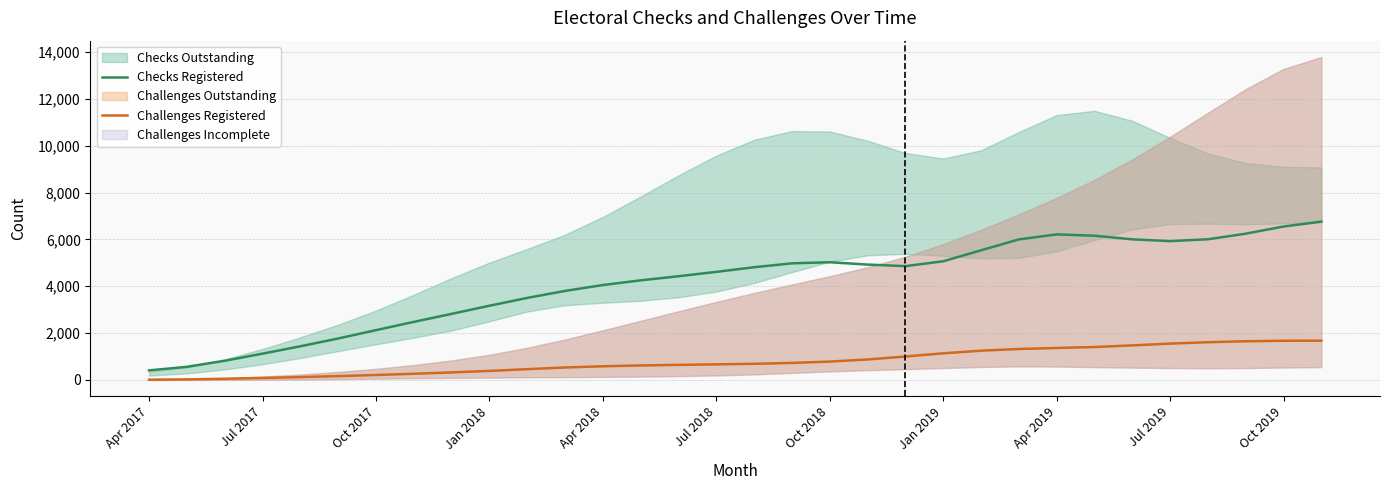

Reading right to left, list all the values displayed in this chart.

Checks Registered: 6757.4	6549.0	6243.9	6005.1	5925.2	6001.9	6156.4	6212.5	5998.3	5533.8	5064.8	4857.7	4924.5	5024.2	4977.5	4811.6	4613.2	4426.9	4251.6	4051.1	3800.2	3502.2	3167.5	2820.8	2478.5	2126.2	1770.0	1436.8	1122.6	819.2	560.7	408.9
Challenges Registered: 1677.0	1673.8	1652.3	1611.4	1551.7	1474.4	1406.6	1364.9	1322.7	1249.6	1137.4	1000.2	874.4	784.7	726.8	690.0	665.8	644.4	618.9	584.4	532.3	461.3	386.6	322.0	265.3	211.6	163.8	123.3	86.0	51.1	24.5	10.8